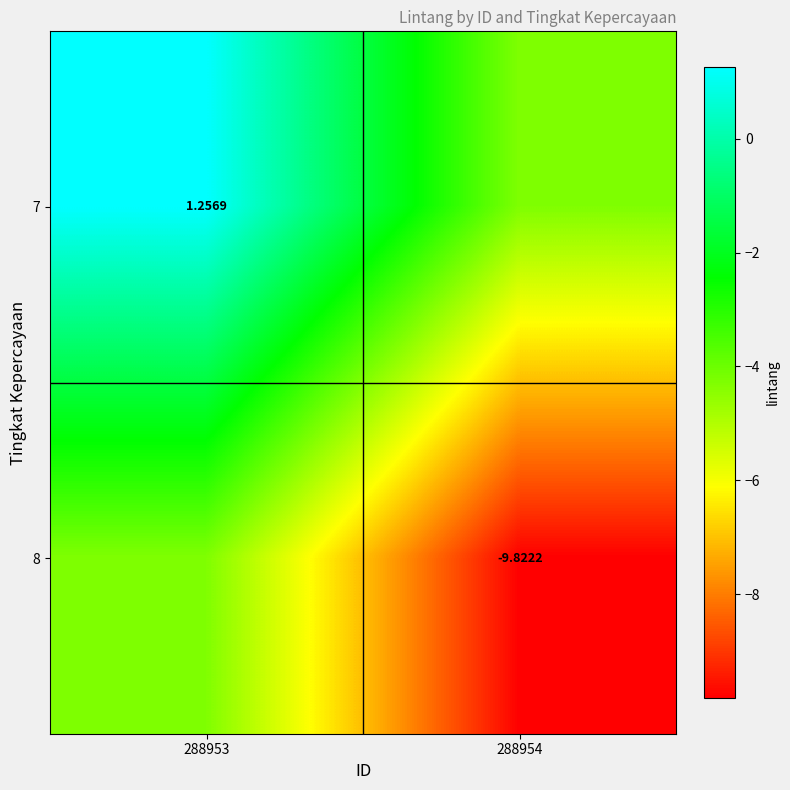

Is the value of 8 at 288954 greater than the value of 7 at 288953?

No